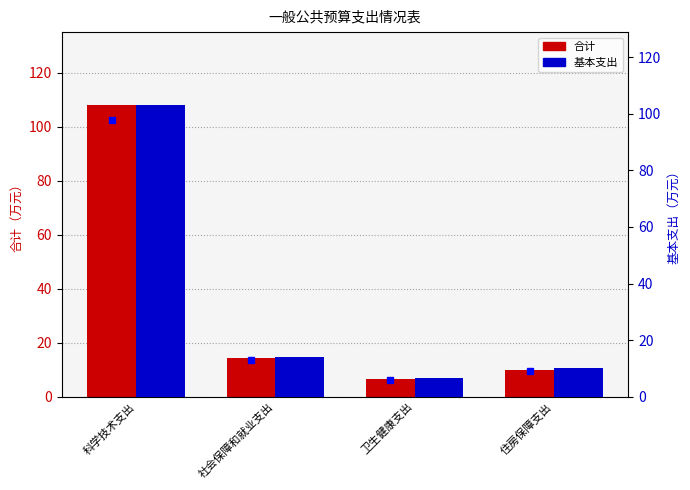

What is the difference between the maximum and minimum values in the 基本支出 series?

96.3